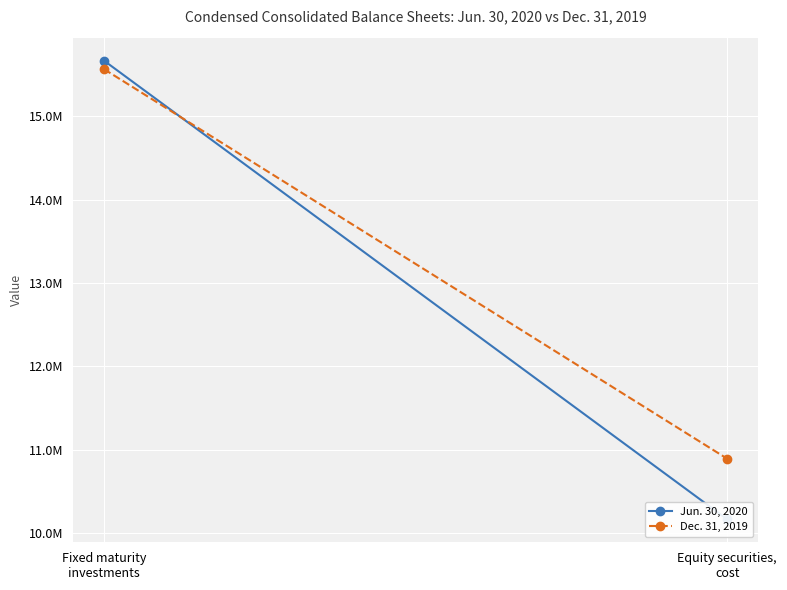

List the series in order of their peak value, lowest first.

Dec. 31, 2019, Jun. 30, 2020